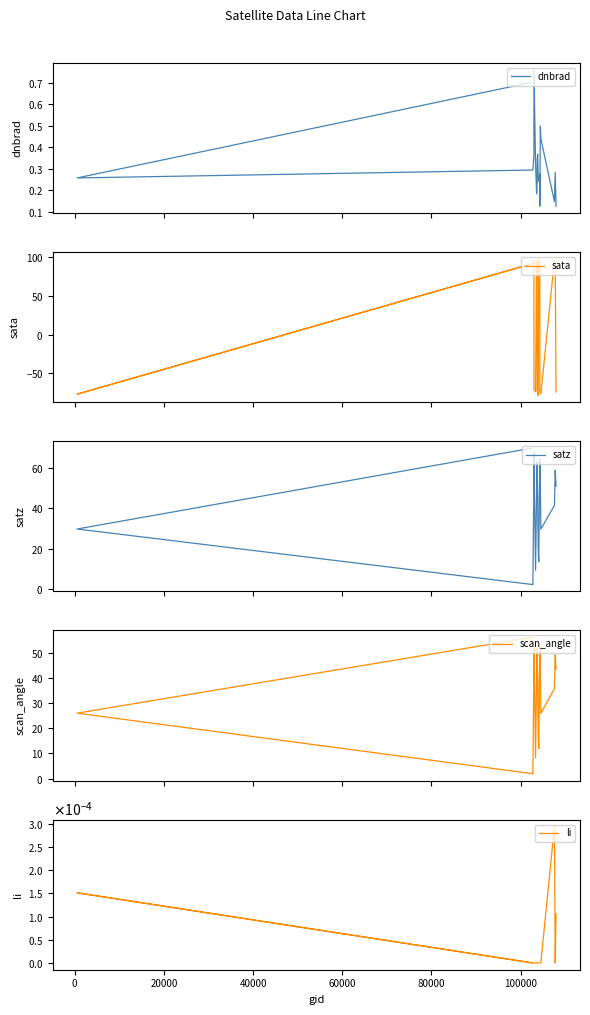

How many lines are shown in the chart?

5